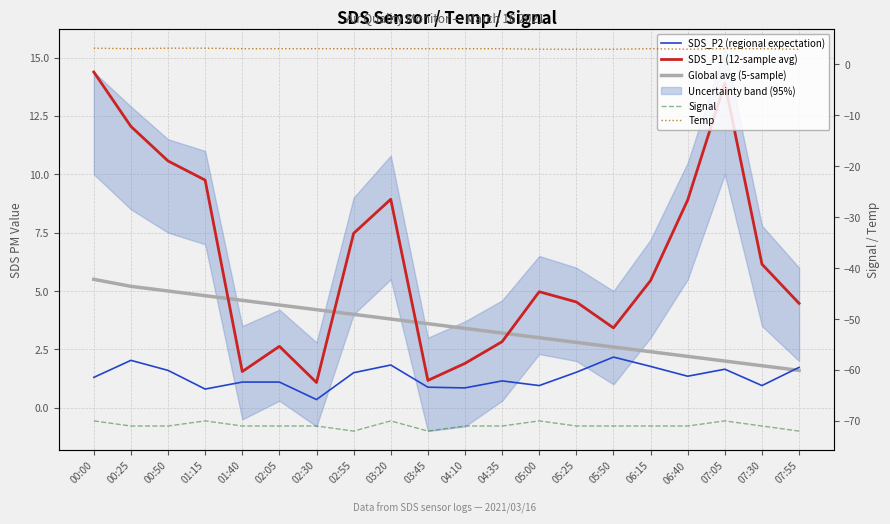

Is this an area chart (filled region under the line)?

No